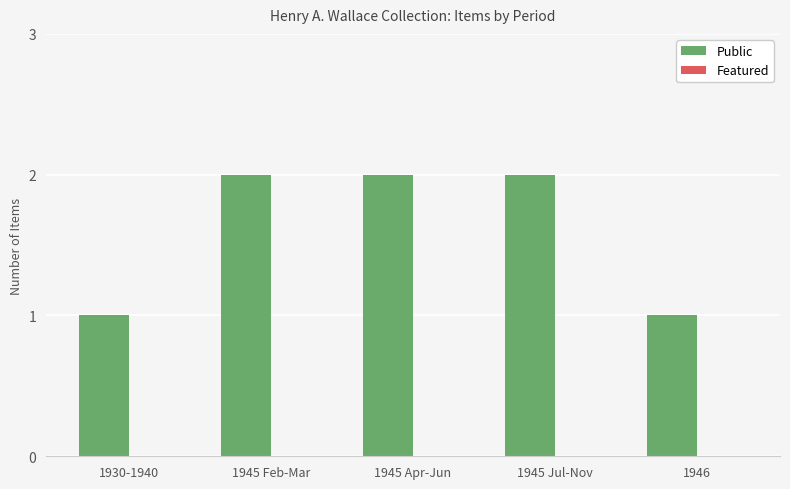

How many series are shown in this chart?

1